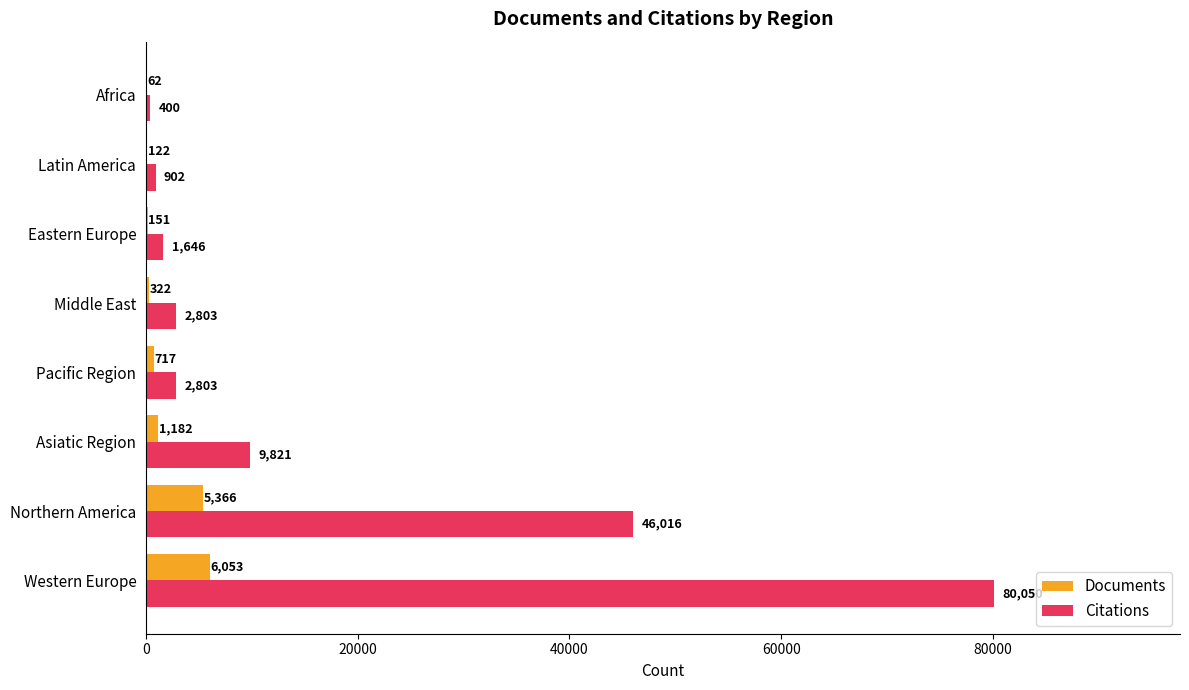

The value of Documents at Africa is 62. True or false?

True